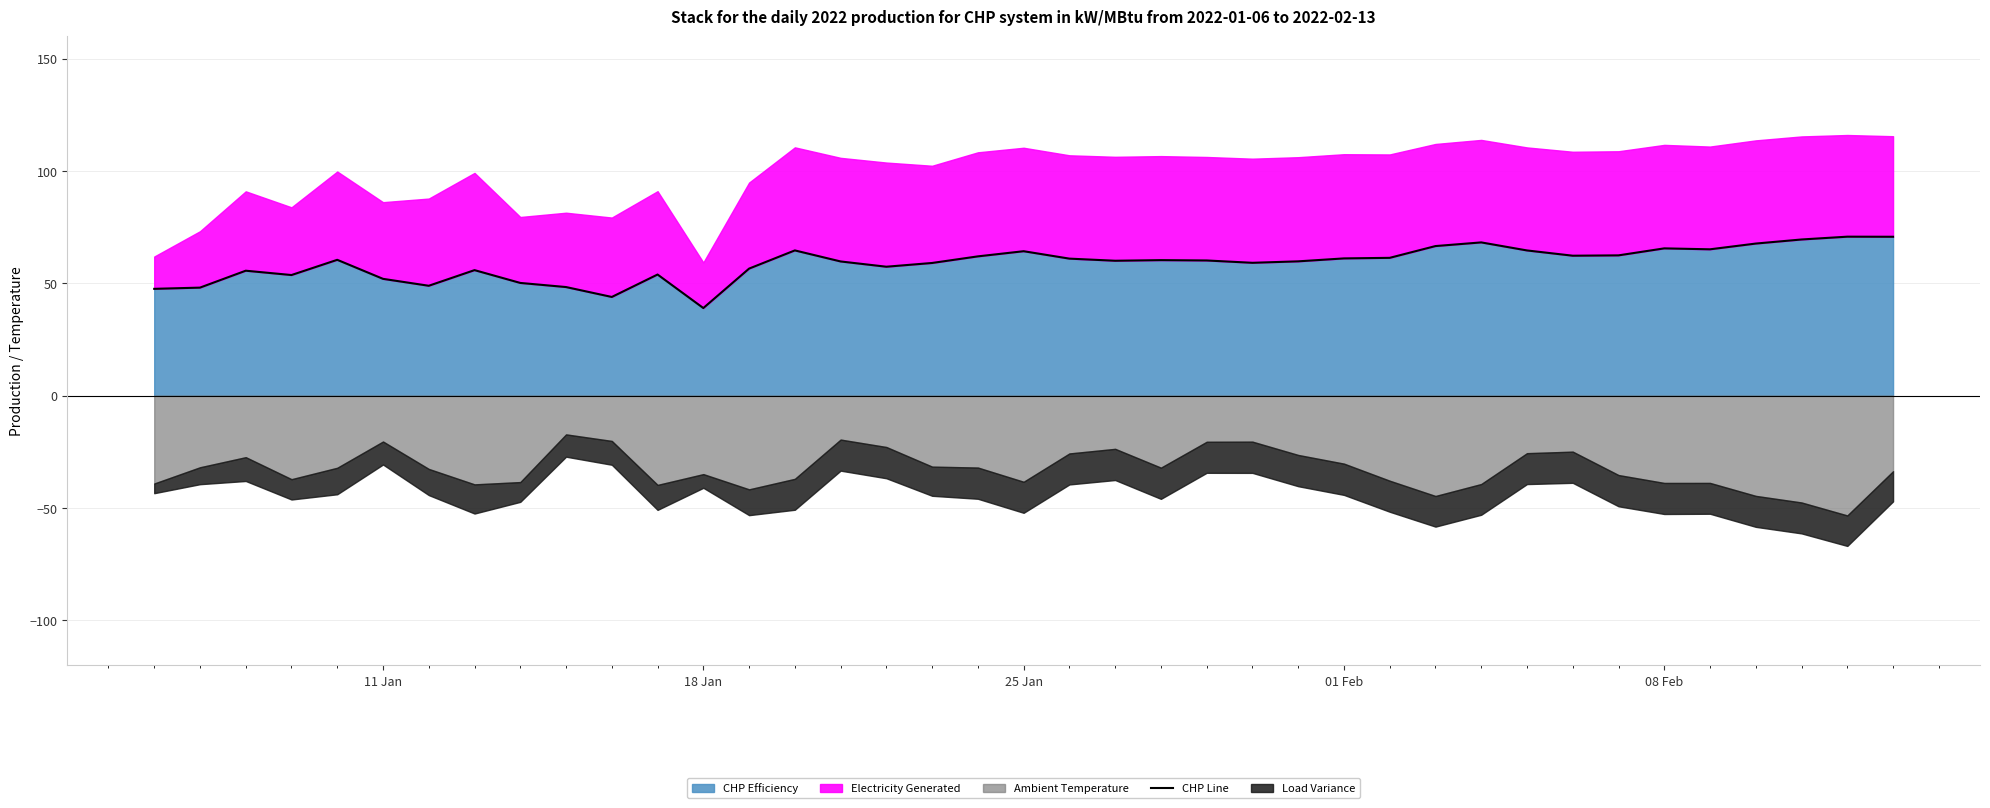

What value does the data have at 11 Jan?

52.0